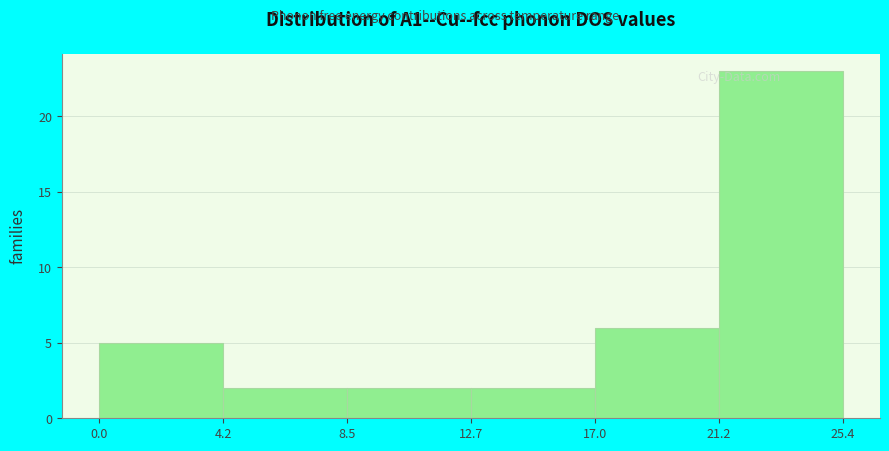

Which range on the x-axis has the tallest bar?

21.2 to 25.4